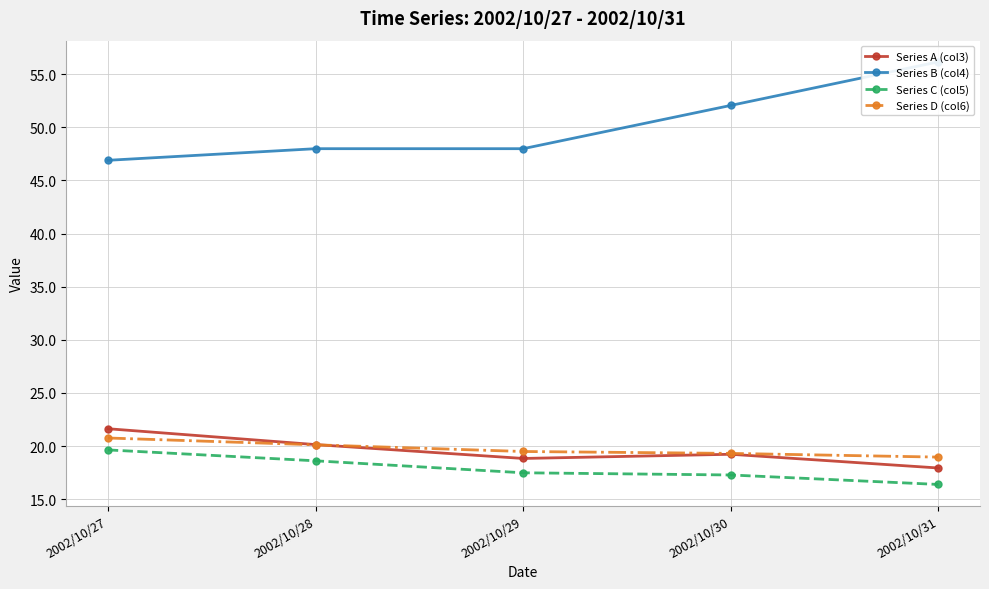

What is the value of the Series D (col6) point at the 5th from the left?

19.0